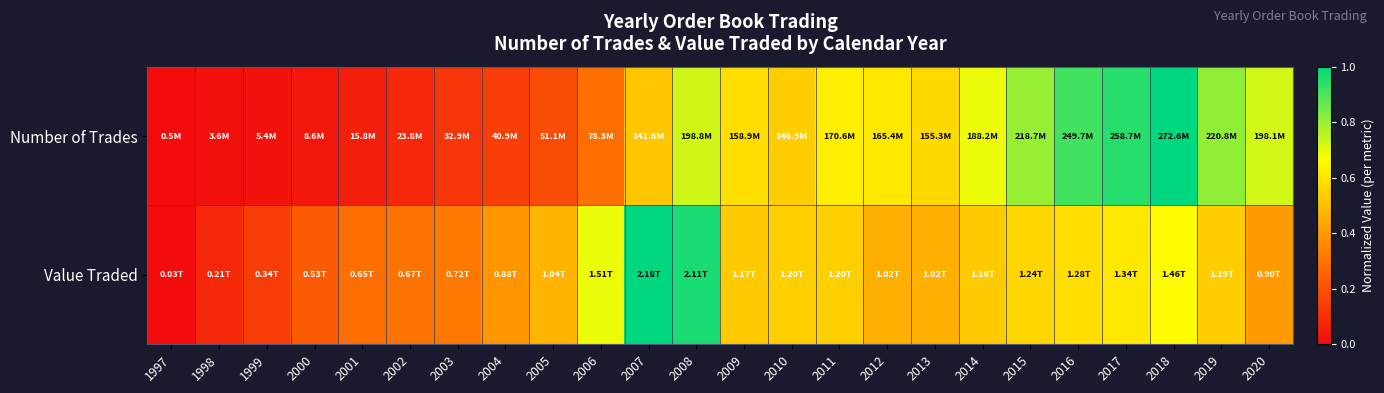

Reading right to left, transcribe all the data shown in this chart.

Number of Trades: 2020=0.7	2019=0.8	2018=1.0	2017=0.9	2016=0.9	2015=0.8	2014=0.7	2013=0.6	2012=0.6	2011=0.6	2010=0.5	2009=0.6	2008=0.7	2007=0.5	2006=0.3	2005=0.2	2004=0.1	2003=0.1	2002=0.1	2001=0.1	2000=0.0	1999=0.0	1998=0.0	1997=0.0
Value Traded: 2020=0.4	2019=0.5	2018=0.7	2017=0.6	2016=0.6	2015=0.6	2014=0.5	2013=0.5	2012=0.5	2011=0.5	2010=0.5	2009=0.5	2008=1.0	2007=1.0	2006=0.7	2005=0.5	2004=0.4	2003=0.3	2002=0.3	2001=0.3	2000=0.2	1999=0.1	1998=0.1	1997=0.0